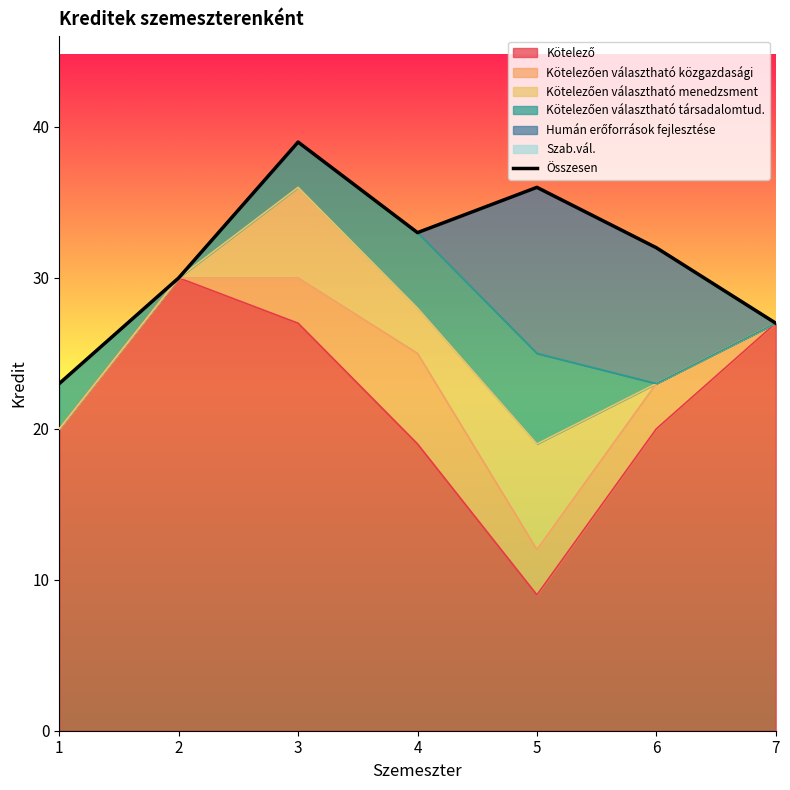

Does the chart have visible grid lines?

No